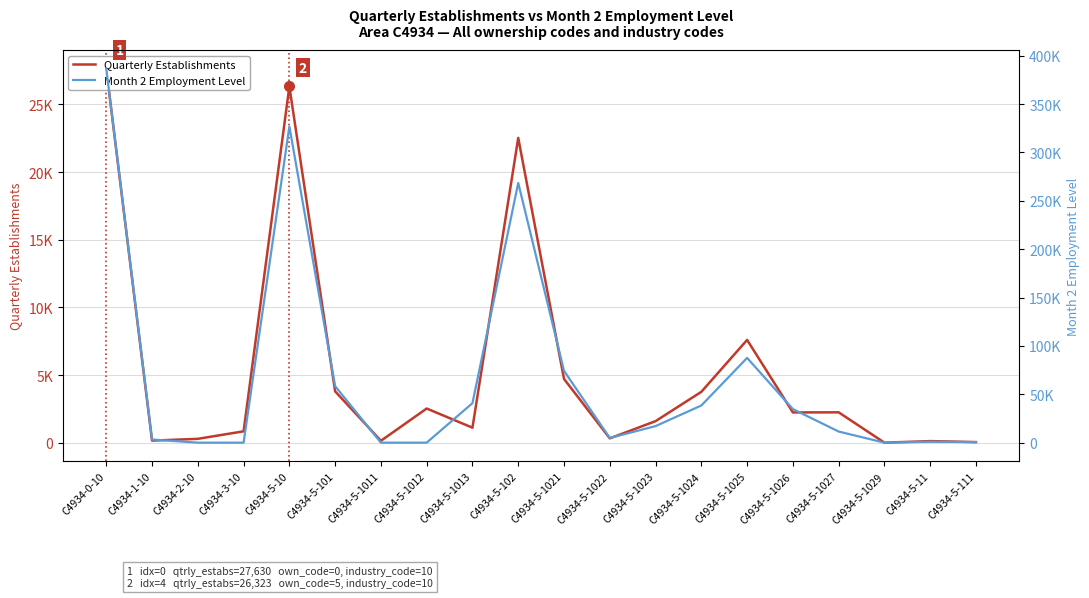

What is the label of the 12th point from the right?

C4934-5-1013